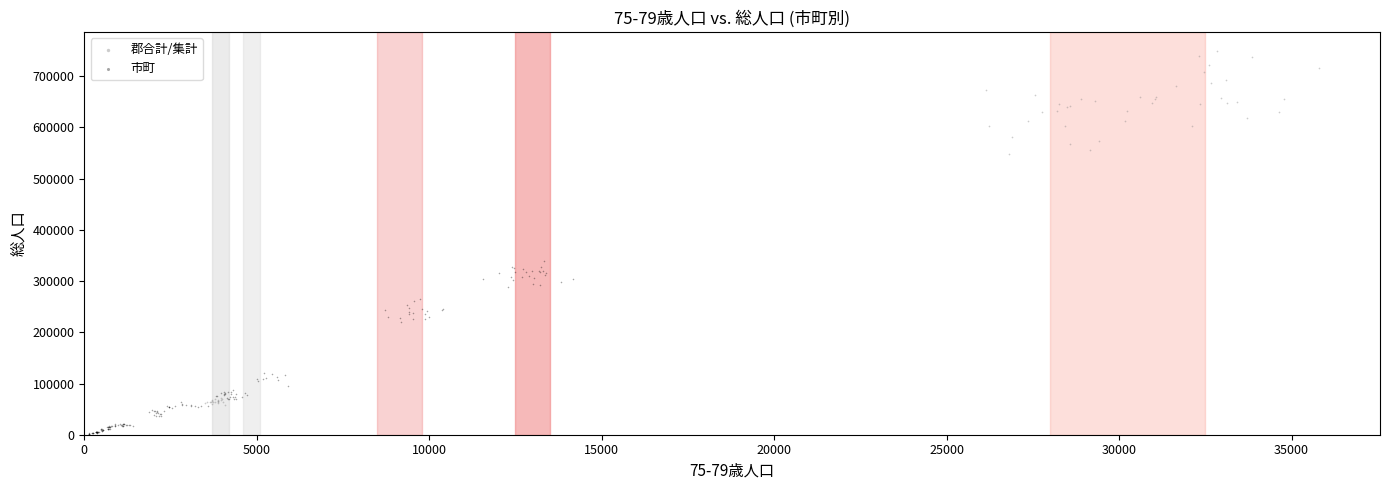

Which series has the widest spread of Y values?

郡合計/集計